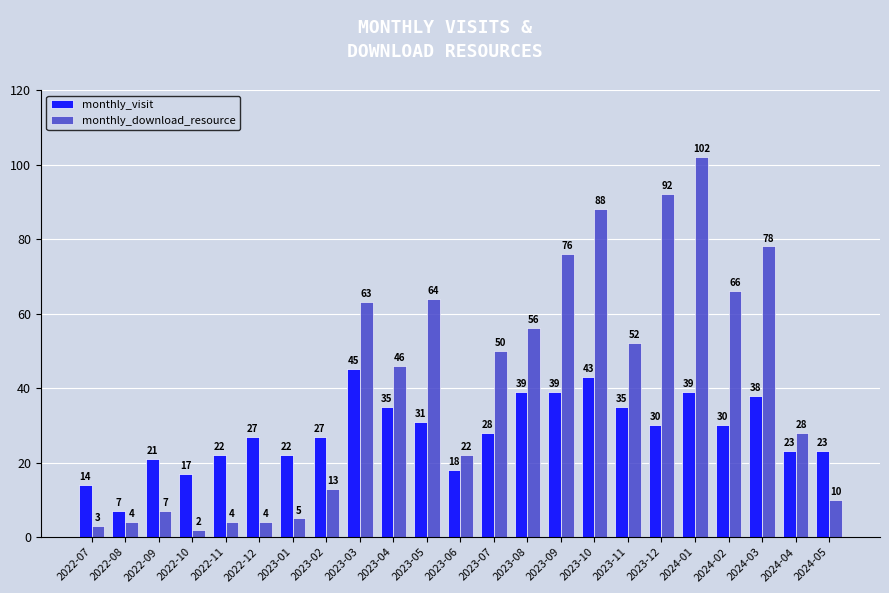

What is the difference between the highest and lowest values at 2023-04?

11